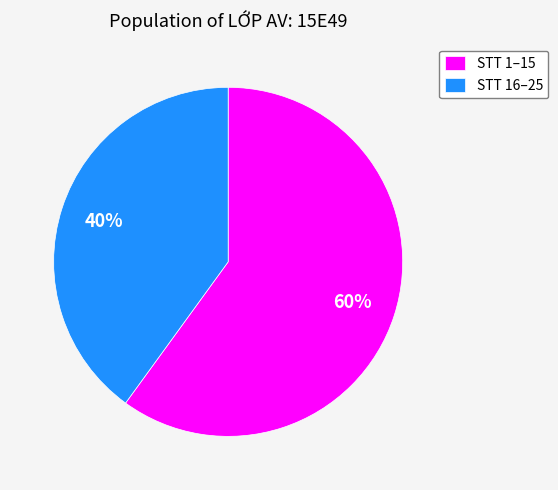

Is there any slice that represents more than half of the pie?

Yes